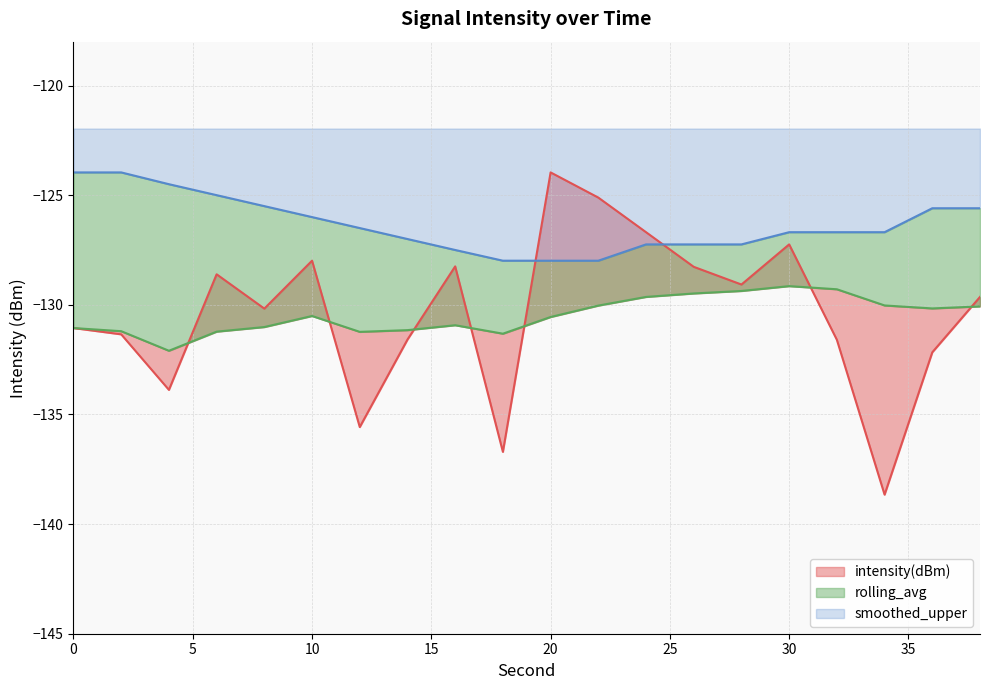

What is the total value across all series at 14?

-389.7